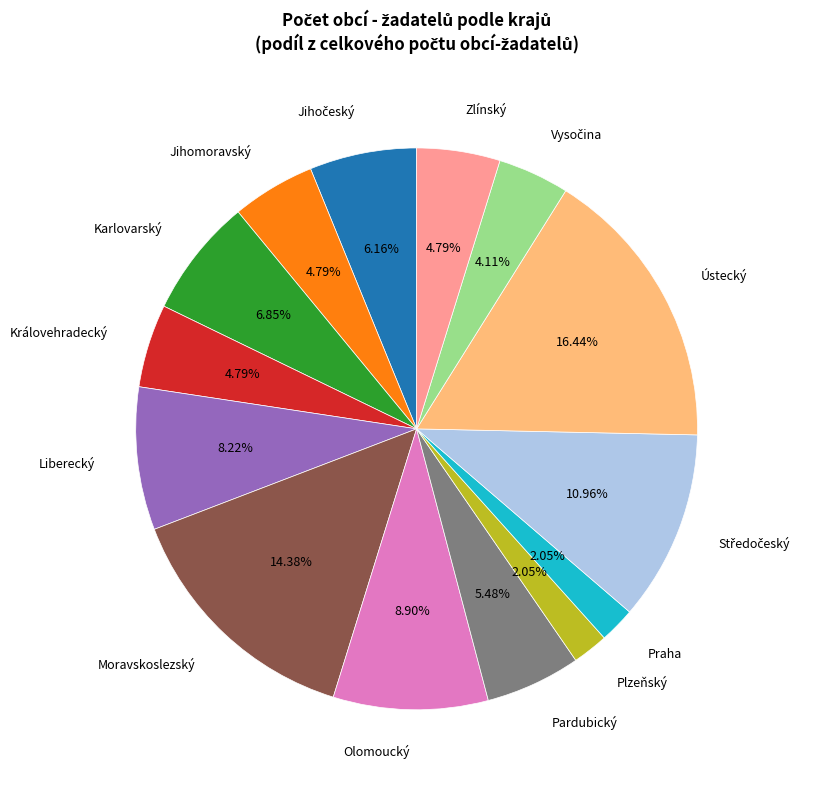

Does any single category account for the majority?

No